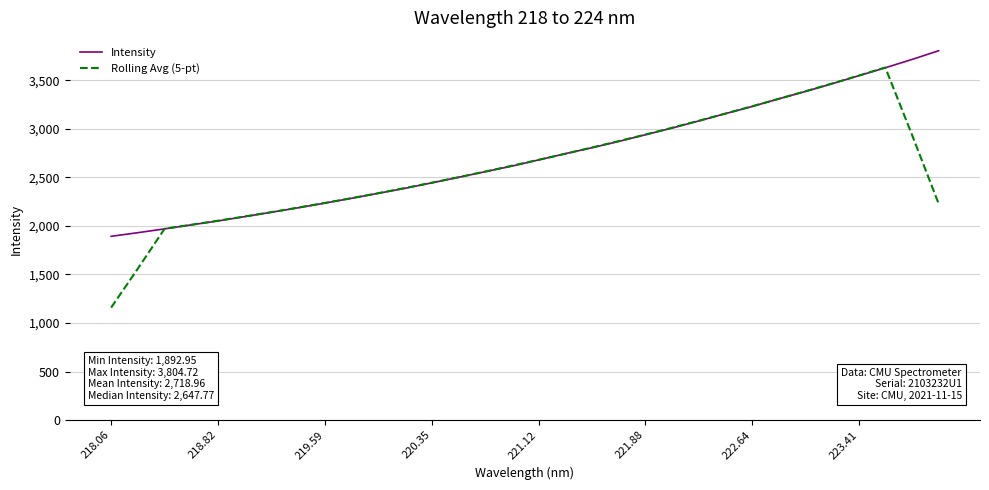

Rank the series by their maximum value, from highest to lowest.

Intensity, Rolling Avg (5-pt)